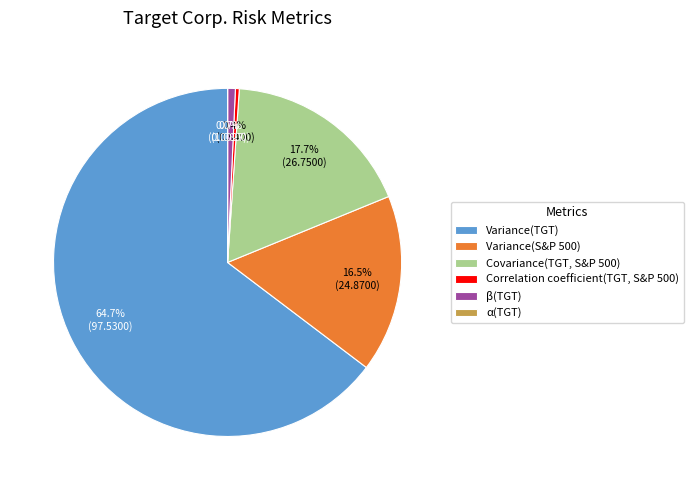

Is there a majority slice in this chart?

Yes